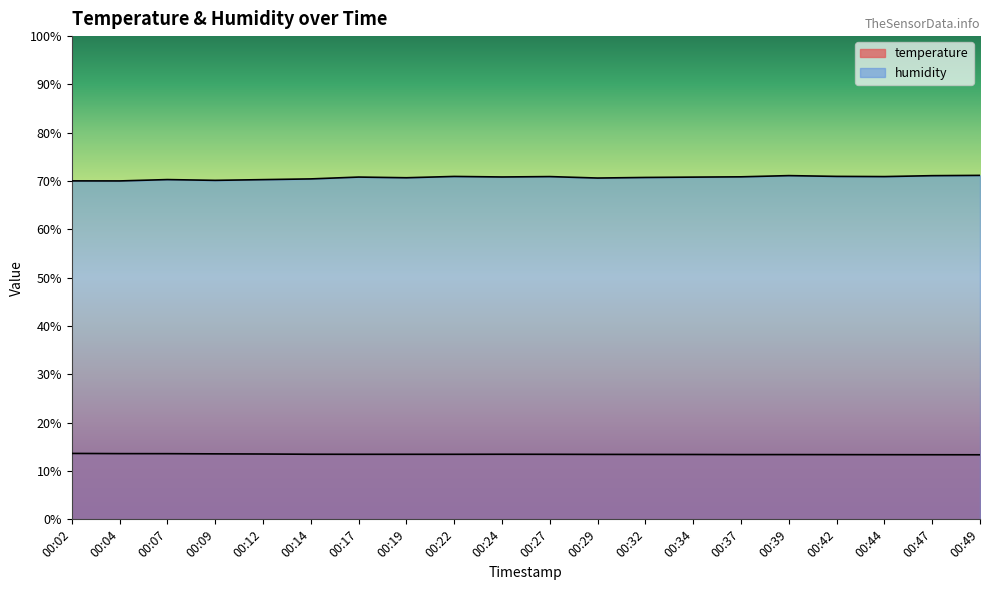

What is the maximum value for humidity?

71.2